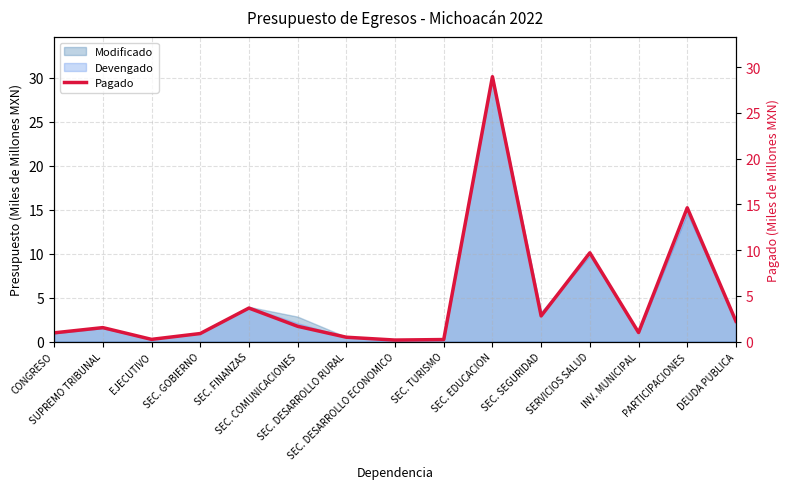

Reading left to right, what are all the values shown in this chart?

CONGRESO=1.0	SUPREMO TRIBUNAL=1.5	EJECUTIVO=0.2	SEC. GOBIERNO=0.9	SEC. FINANZAS=3.7	SEC. COMUNICACIONES=1.7	SEC. DESARROLLO RURAL=0.5	SEC. DESARROLLO ECONOMICO=0.2	SEC. TURISMO=0.2	SEC. EDUCACION=29.0	SEC. SEGURIDAD=2.8	SERVICIOS SALUD=9.7	INV. MUNICIPAL=1.0	PARTICIPACIONES=14.6	DEUDA PUBLICA=2.2